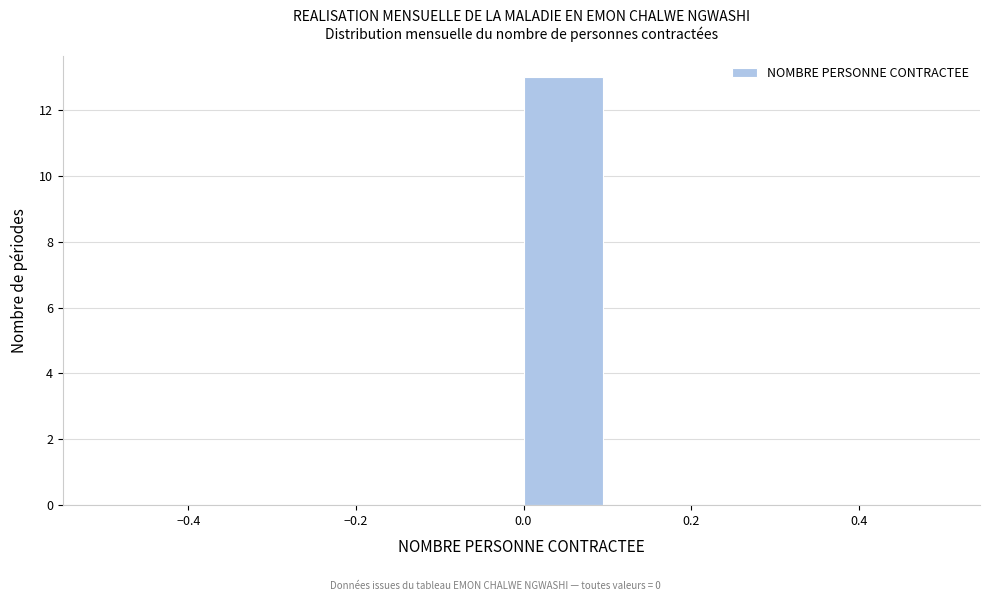

How tall is the bar that spans 0.0 to 0.1 on the x-axis? The values are not printed on the chart, so give them approximately, as read against the axis.

13